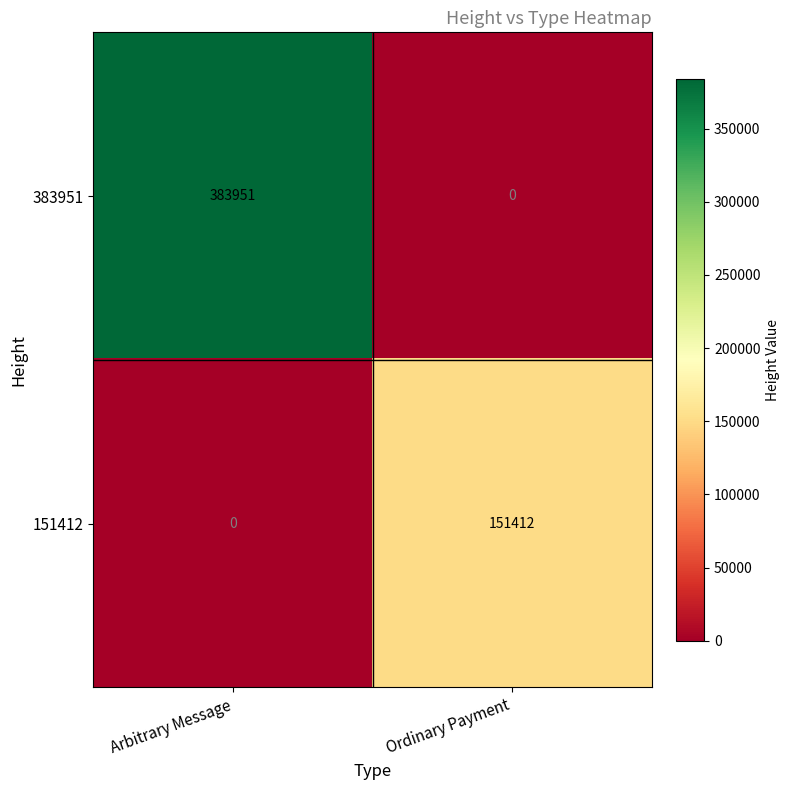

Between Arbitrary Message and Ordinary Payment, which series saw the biggest shift?

383951